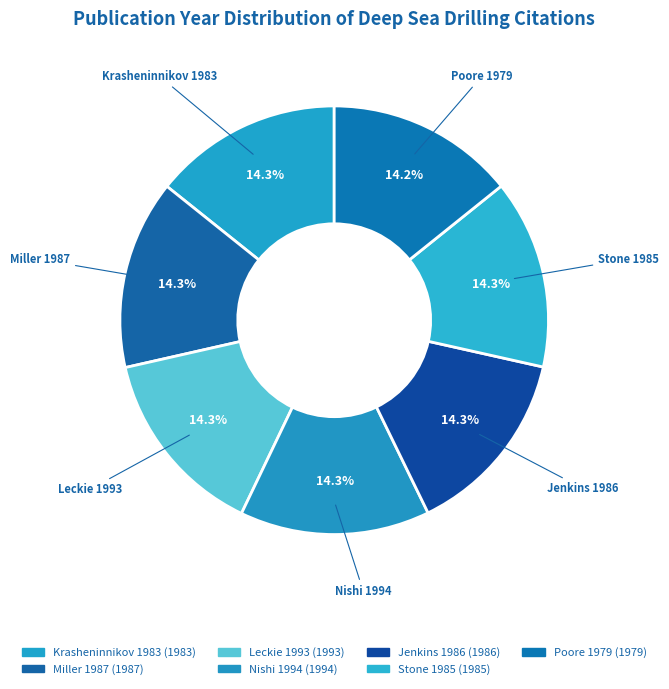

Count the number of slices in the pie.

7